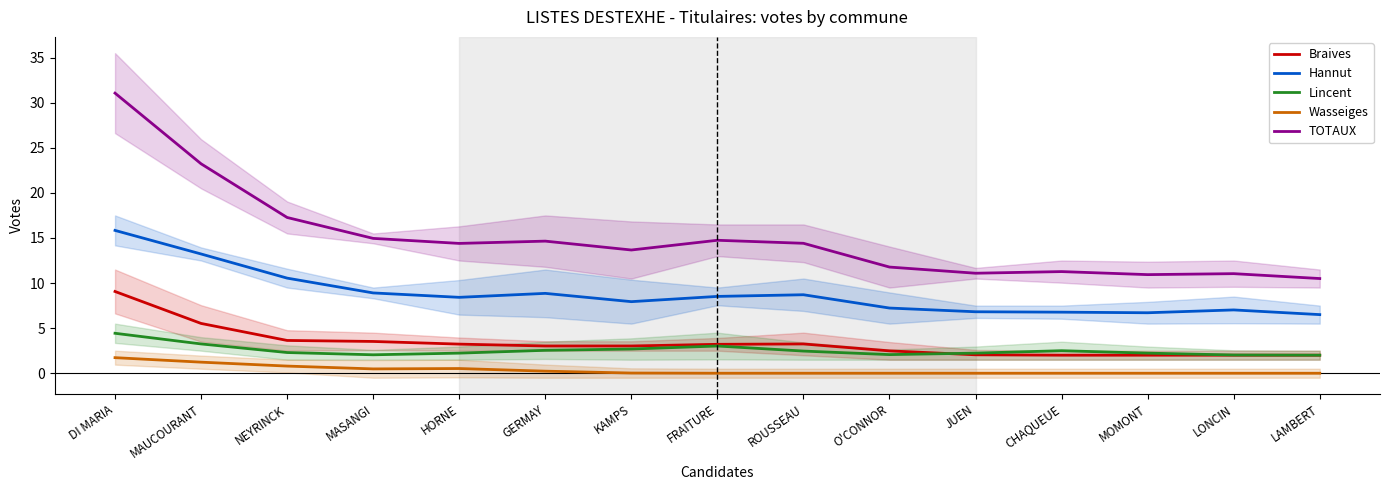

How many interior local peaks does the Braives series have?

1